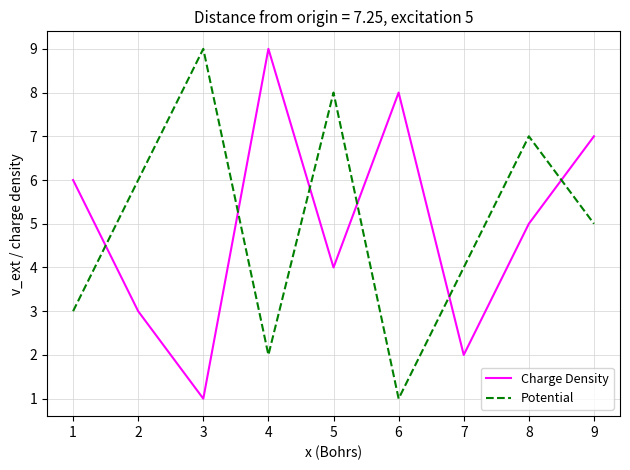

At 1, list the series in order from largest to smallest.

Charge Density, Potential